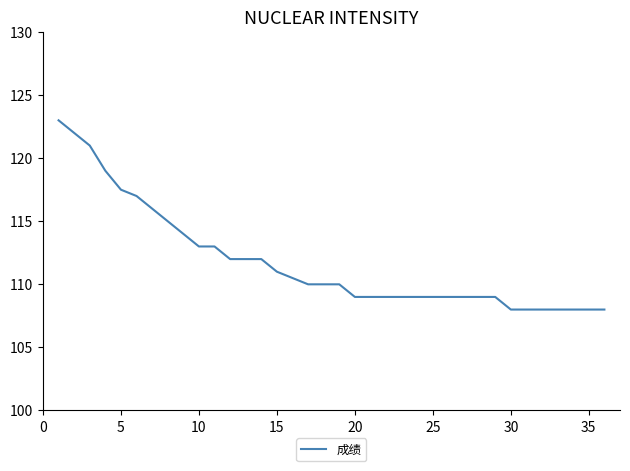

How many lines are shown in the chart?

1